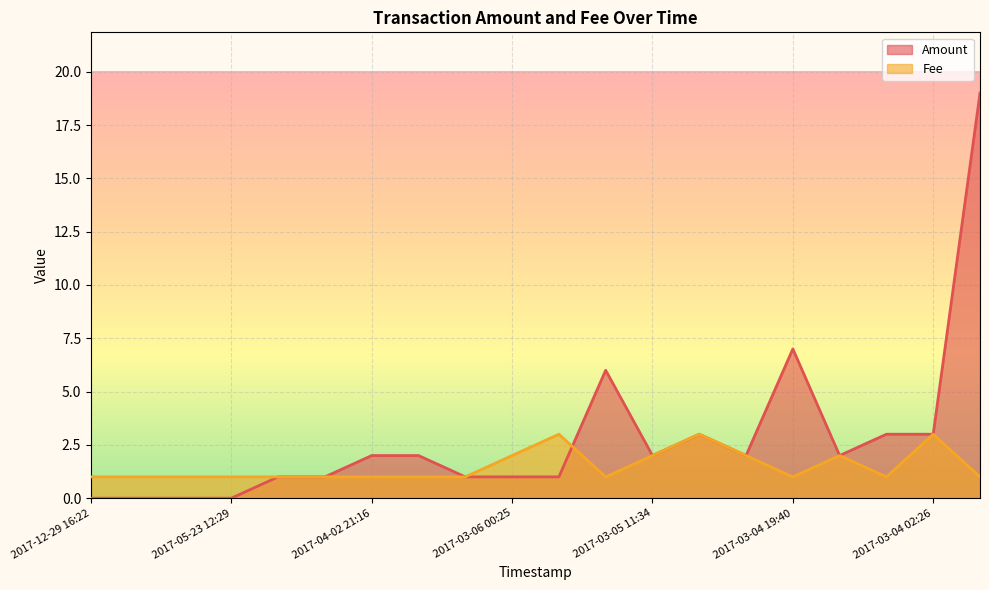

Reading right to left, transcribe all the data shown in this chart.

Amount: 2017-03-03 22:03=19.0	2017-03-04 02:26=3.0	2017-03-04 14:28=3.0	2017-03-04 17:55=2.0	2017-03-04 19:40=7.0	2017-03-04 21:34=2.0	2017-03-04 23:29=3.0	2017-03-05 11:34=2.0	2017-03-05 14:38=6.0	2017-03-05 20:57=1.0	2017-03-06 00:25=1.0	2017-03-06 00:41=1.0	2017-03-10 16:07=2.0	2017-04-02 21:16=2.0	2017-04-12 05:33=1.0	2017-05-23 12:22=1.0	2017-05-23 12:29=0.0	2017-12-29 14:19=0.0	2017-12-29 15:35=0.0	2017-12-29 16:22=0.0
Fee: 2017-03-03 22:03=1.0	2017-03-04 02:26=3.0	2017-03-04 14:28=1.0	2017-03-04 17:55=2.0	2017-03-04 19:40=1.0	2017-03-04 21:34=2.0	2017-03-04 23:29=3.0	2017-03-05 11:34=2.0	2017-03-05 14:38=1.0	2017-03-05 20:57=3.0	2017-03-06 00:25=2.0	2017-03-06 00:41=1.0	2017-03-10 16:07=1.0	2017-04-02 21:16=1.0	2017-04-12 05:33=1.0	2017-05-23 12:22=1.0	2017-05-23 12:29=1.0	2017-12-29 14:19=1.0	2017-12-29 15:35=1.0	2017-12-29 16:22=1.0